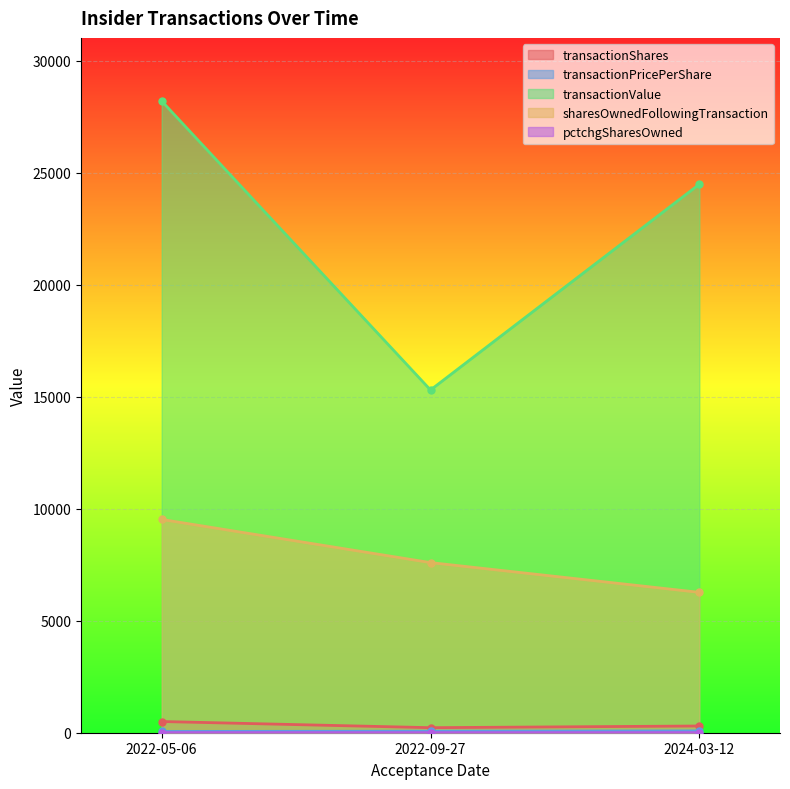

At which label is sharesOwnedFollowingTransaction closest to 7894?

2022-09-27